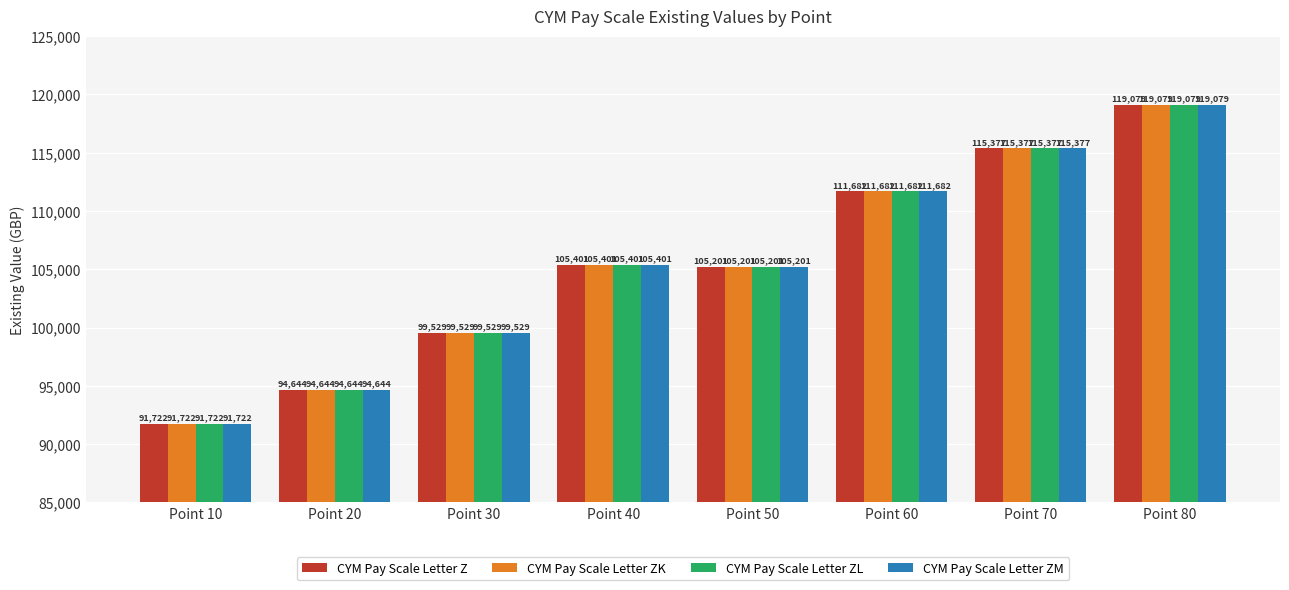

How many bars are there in each group?

4